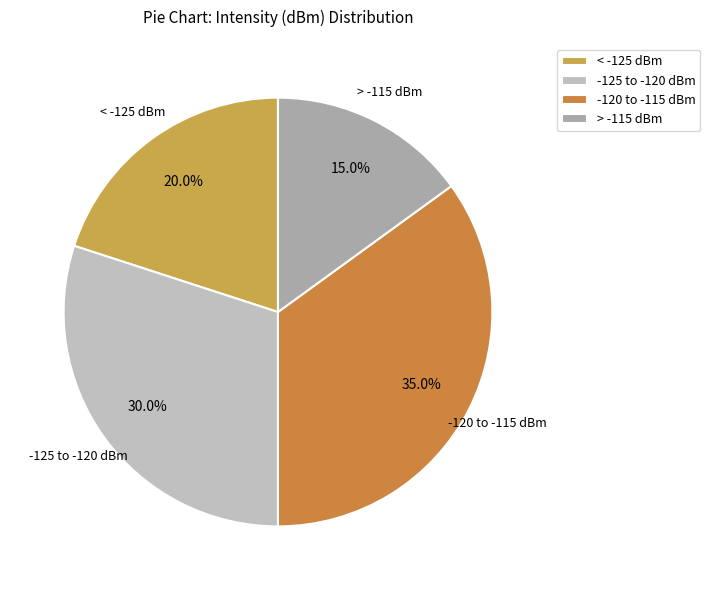

Which category has the smallest portion of the pie?

> -115 dBm